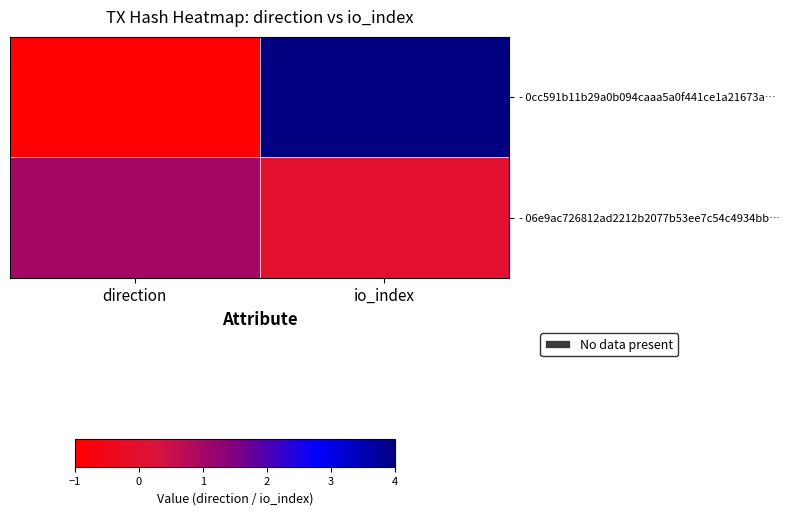

Between direction and io_index, which is larger?

io_index